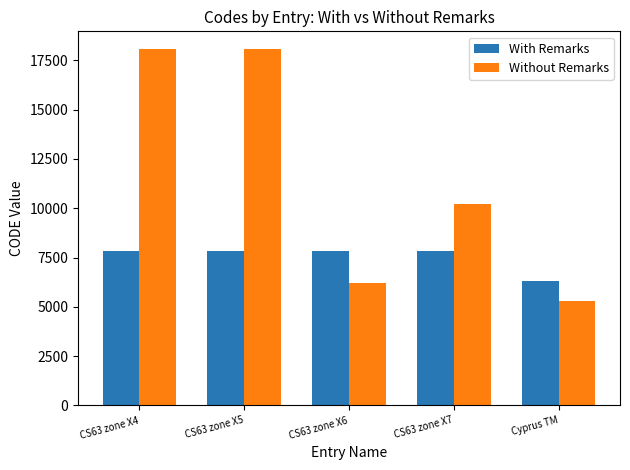

Which series has the widest spread of values?

Without Remarks